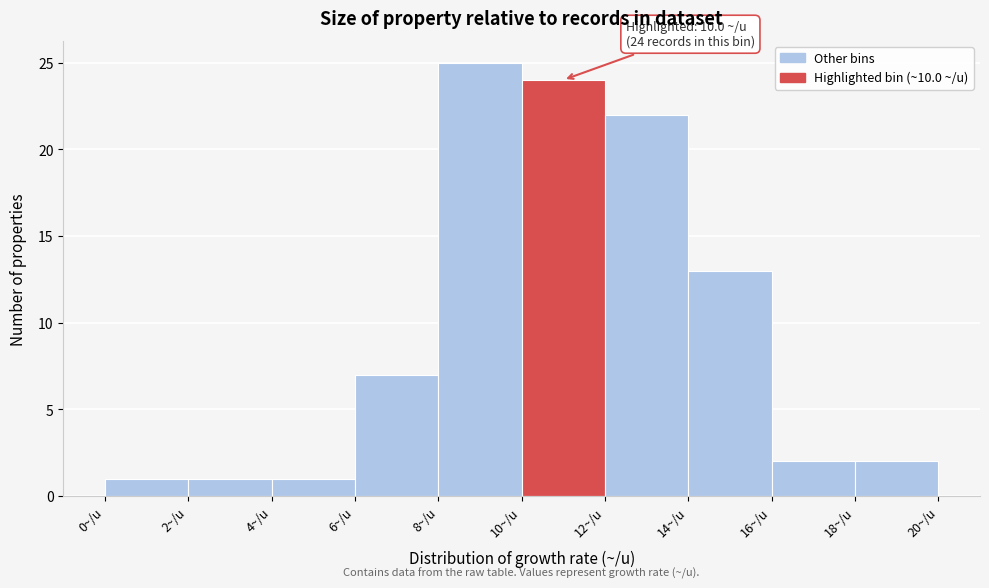

Over which range of the x-axis is the bar tallest?

8 to 10